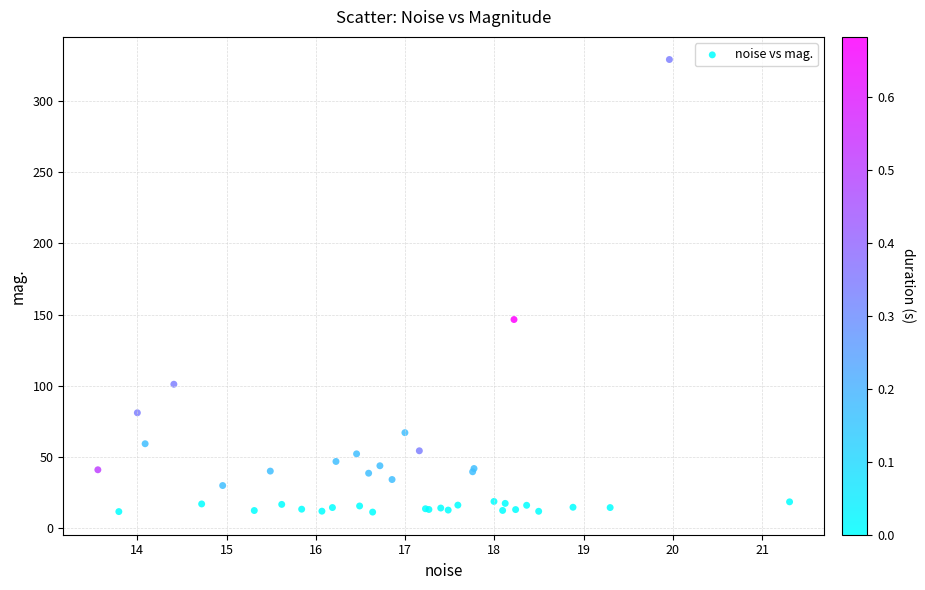

What Y value in the scatter plot is closest to 170?

146.6